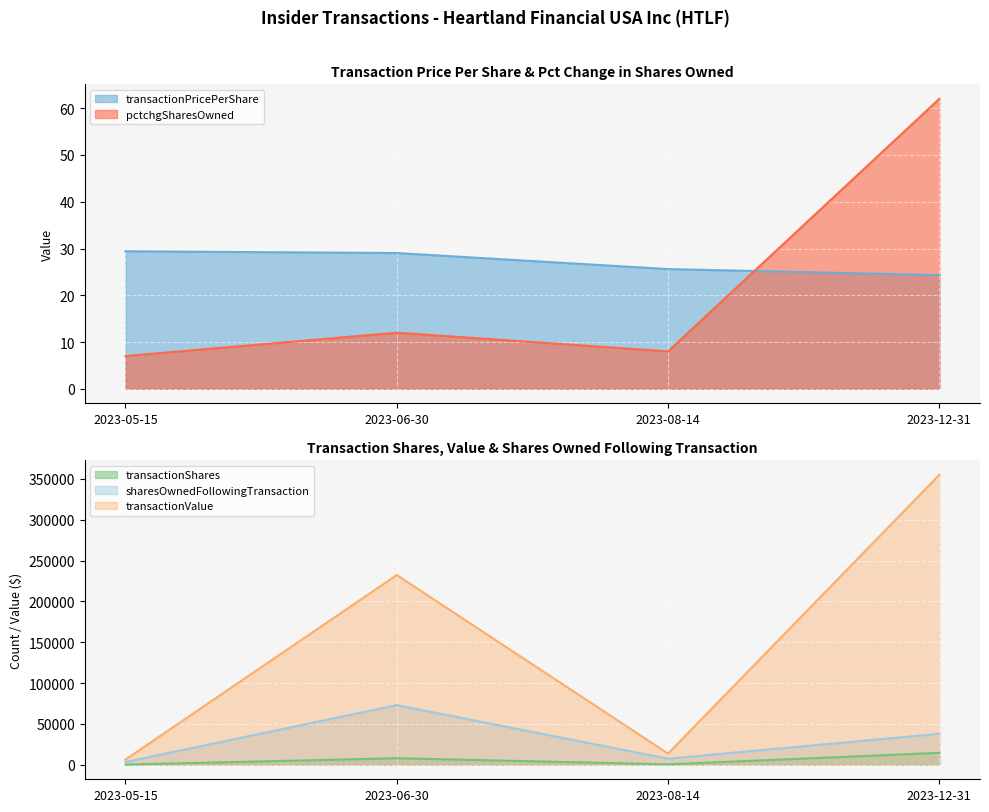

In transactionValue, how many points are lower than both neighbors (excluding endpoints)?

1